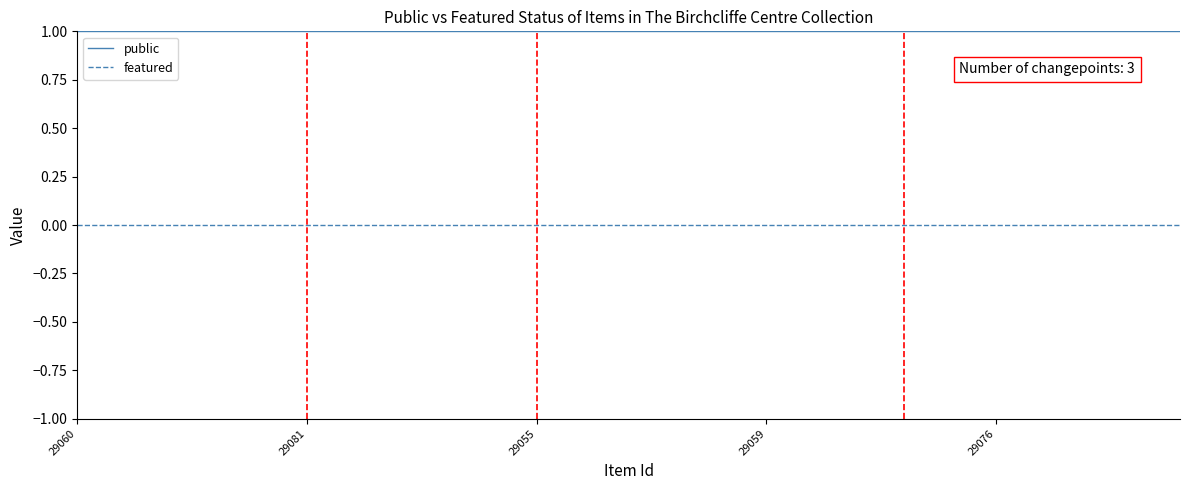

True or false: featured and public cross at least once.

False